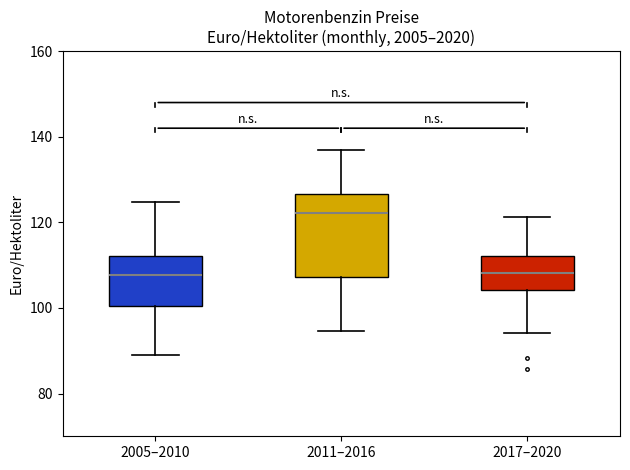

Which box's median line is the highest?

2011–2016